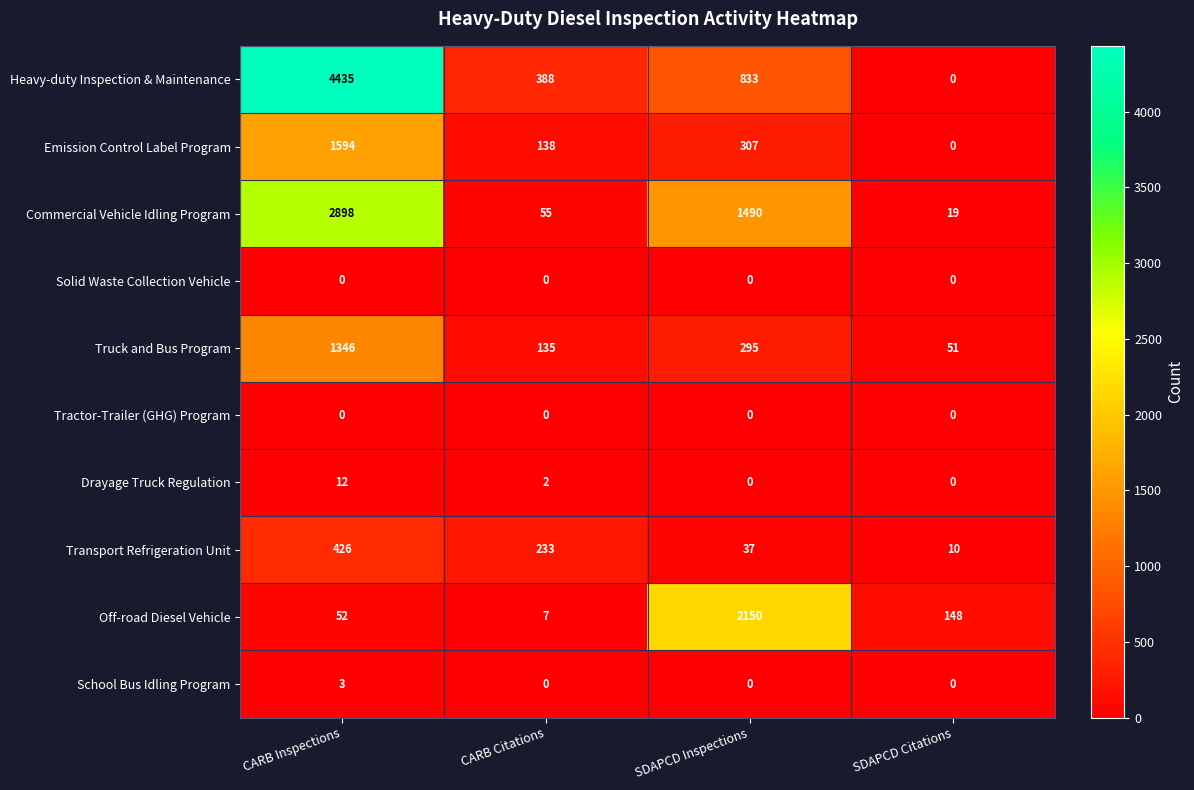

What is the total value across all series at CARB Citations?

958